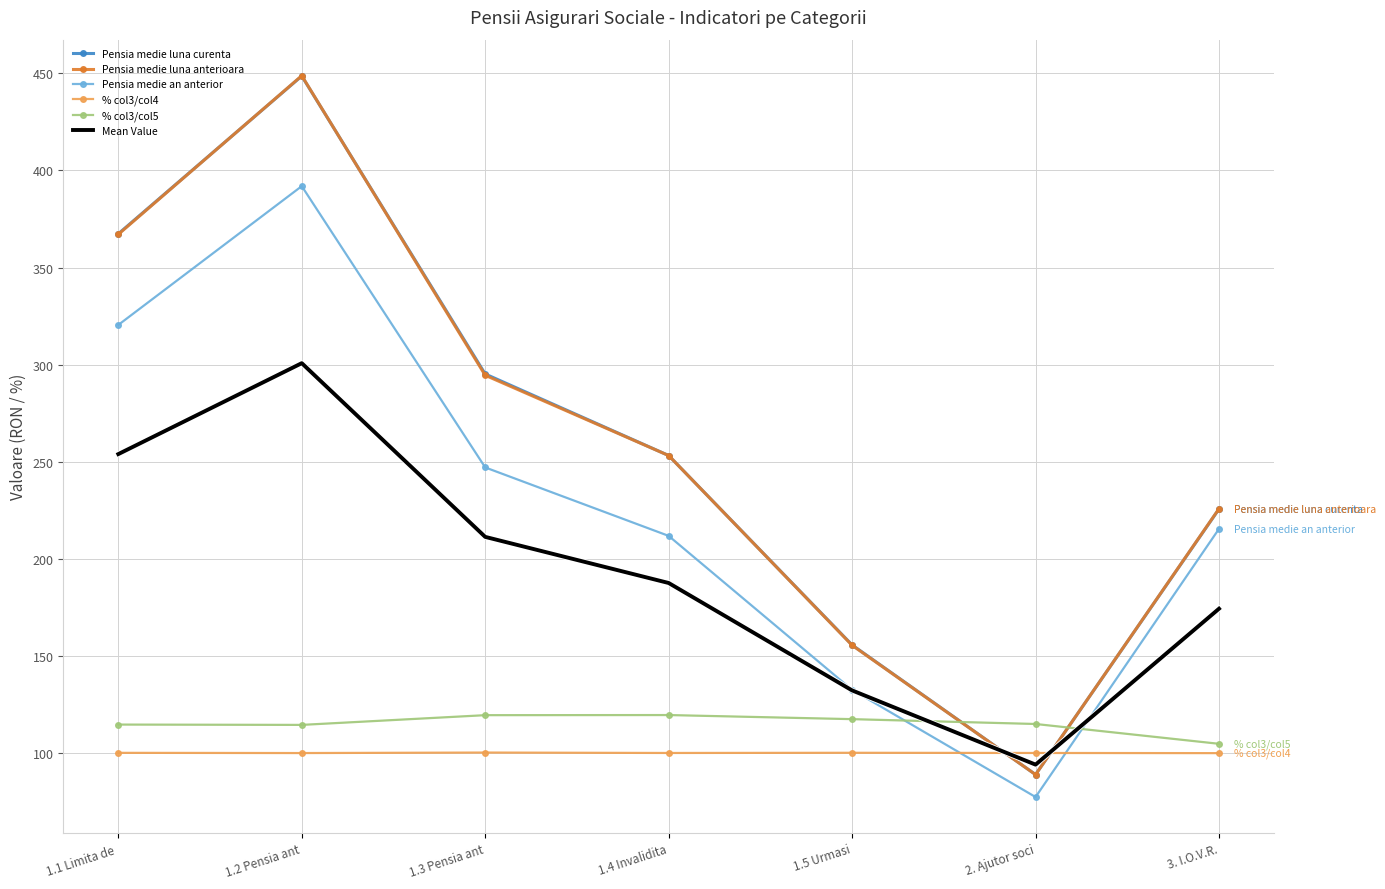

List the labels in order of Pensia medie luna curenta value, smallest first.

2. Ajutor soci, 1.5 Urmasi, 3. I.O.V.R., 1.4 Invalidita, 1.3 Pensia ant, 1.1 Limita de , 1.2 Pensia ant